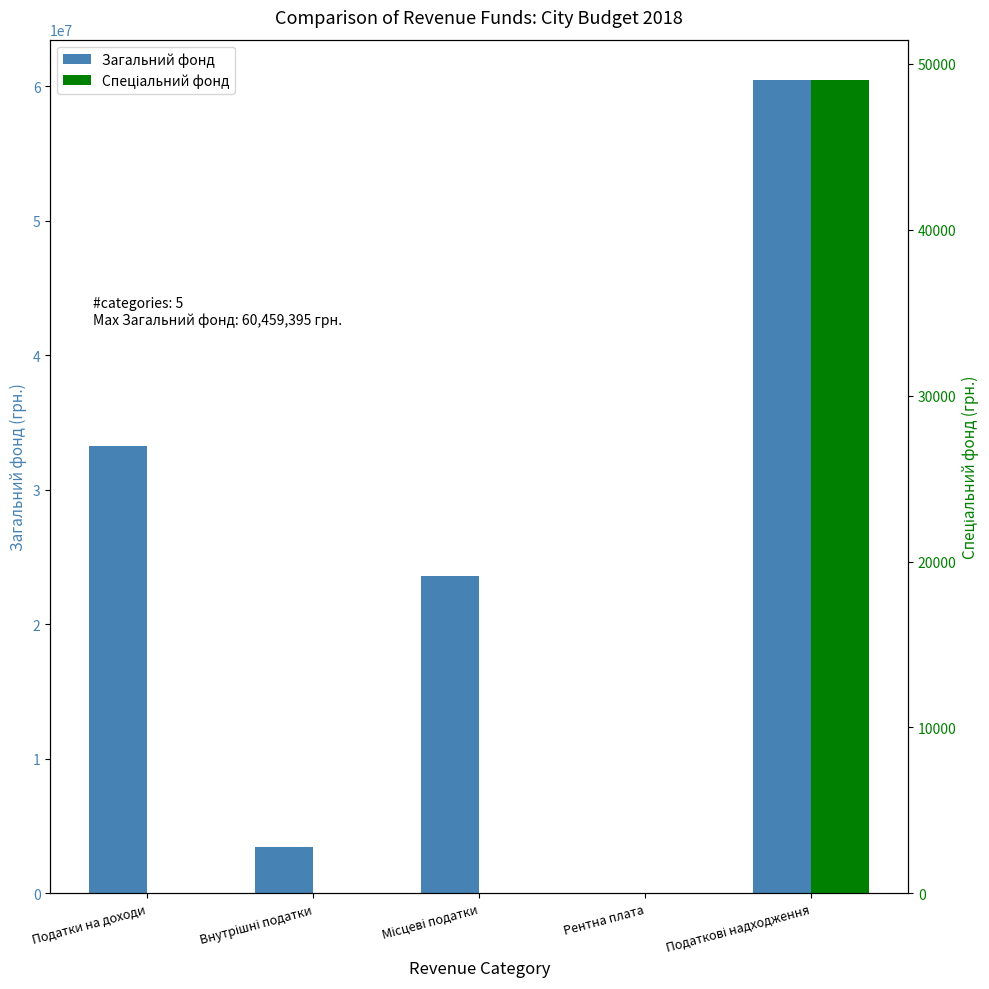

How many data points in Спеціальний фонд are above 0?

1